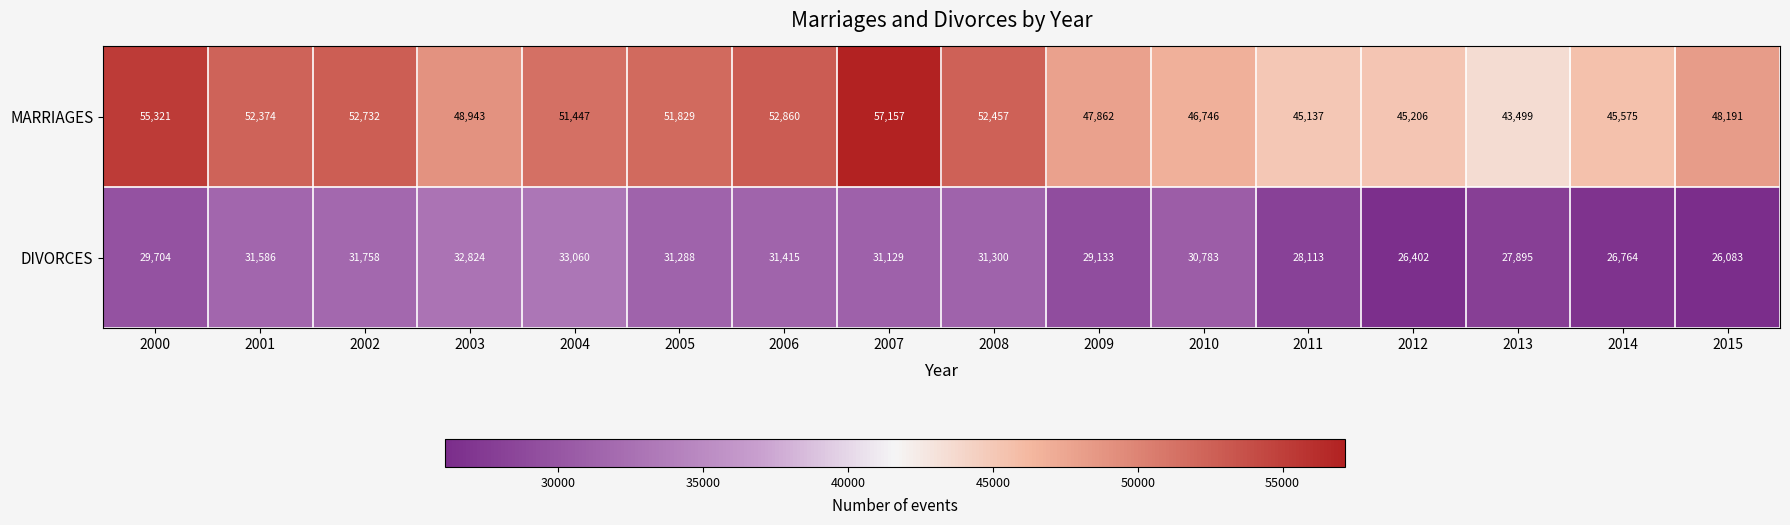

At which label does DIVORCES reach its peak?

2004